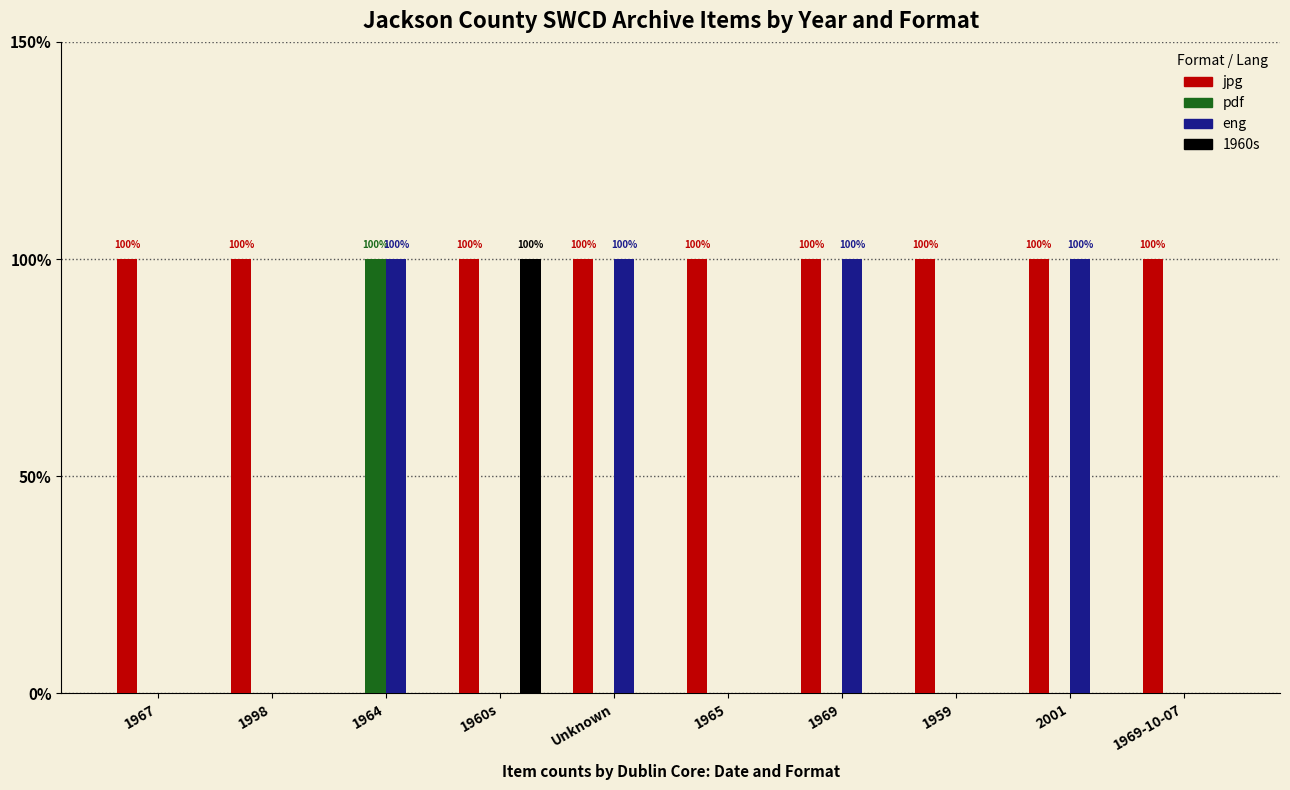

What are all the series names shown in the legend?

jpg, pdf, eng, 1960s